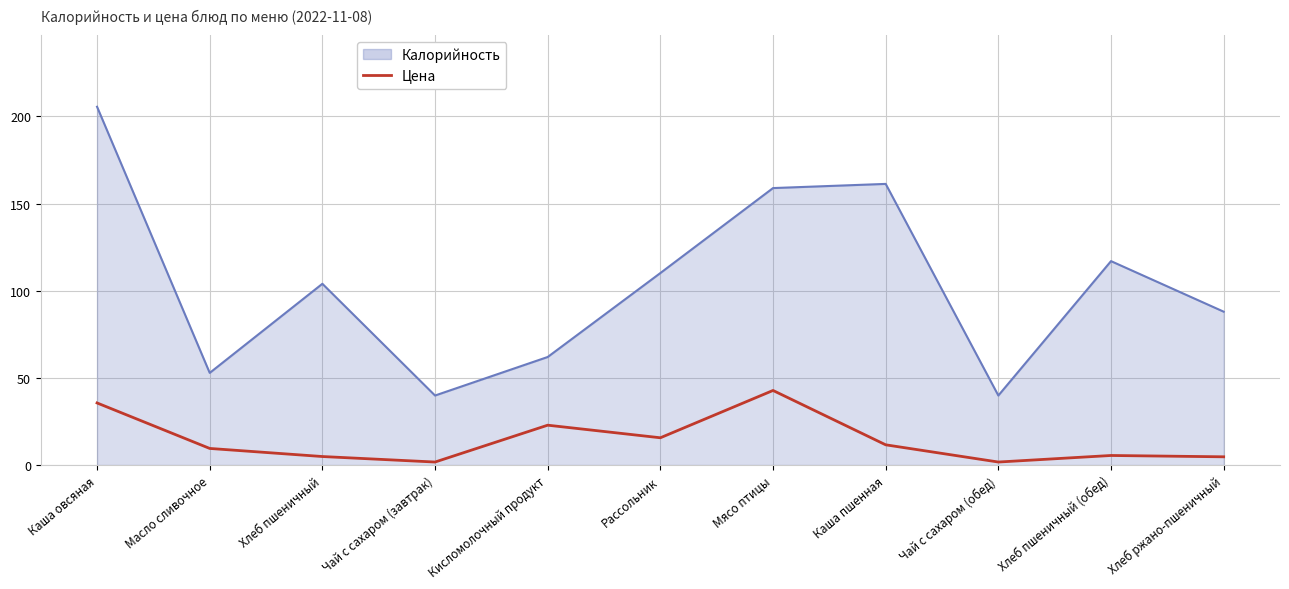

Between Масло сливочное and Каша пшенная, which series saw the biggest shift?

Калорийность